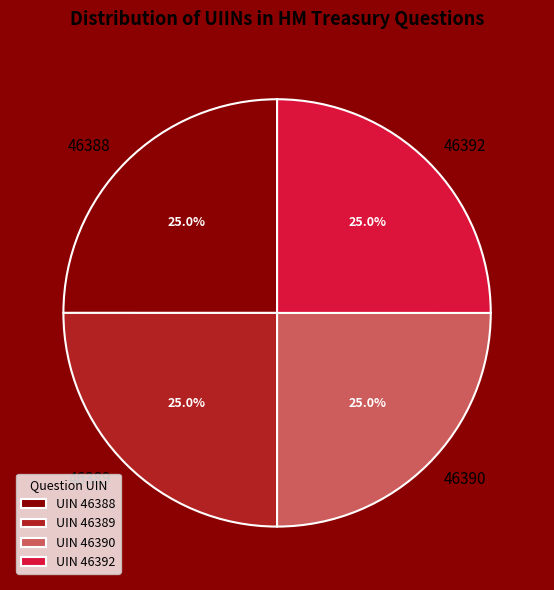

How much of the chart is everything except 46389?

75.0%